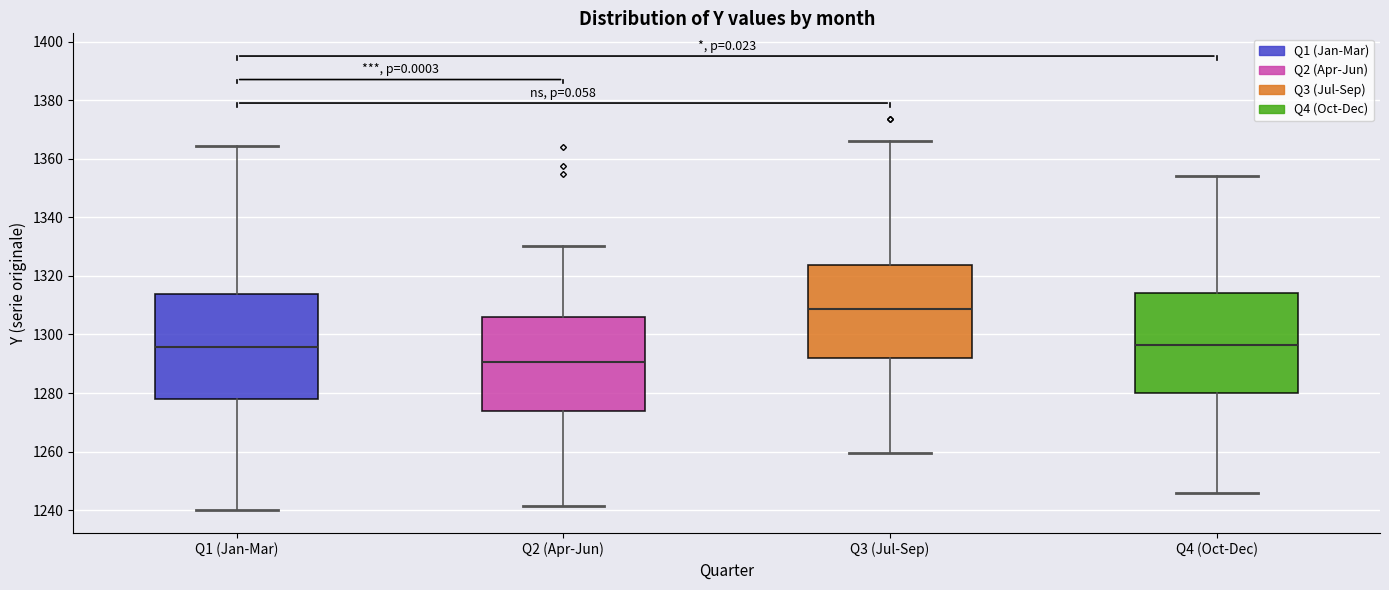

Where is the lower edge of the box for Q4 (Oct-Dec) on the y-axis? The values are not printed on the chart, so give them approximately, as read against the axis.

1280